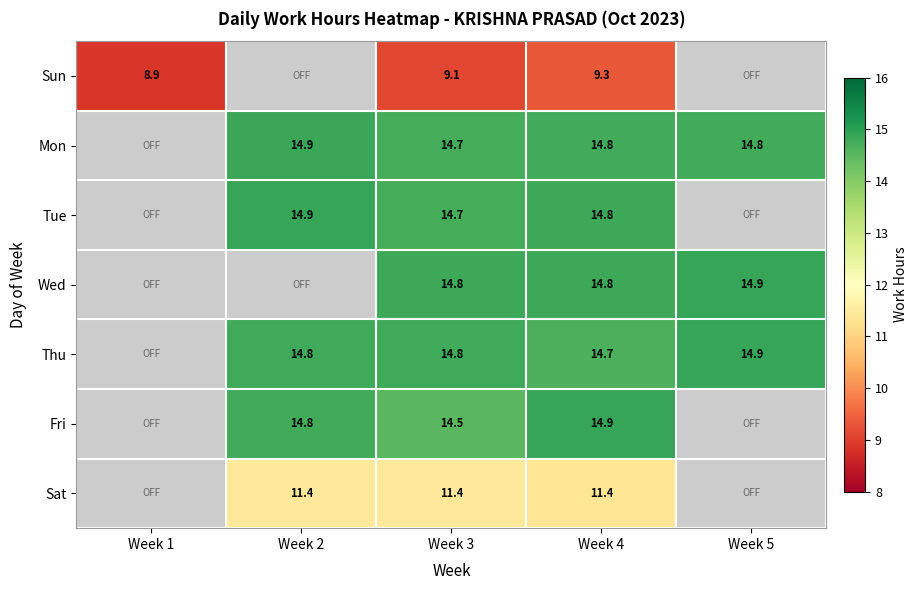

What is the spread (max minus min) of values at Week 4?

5.6